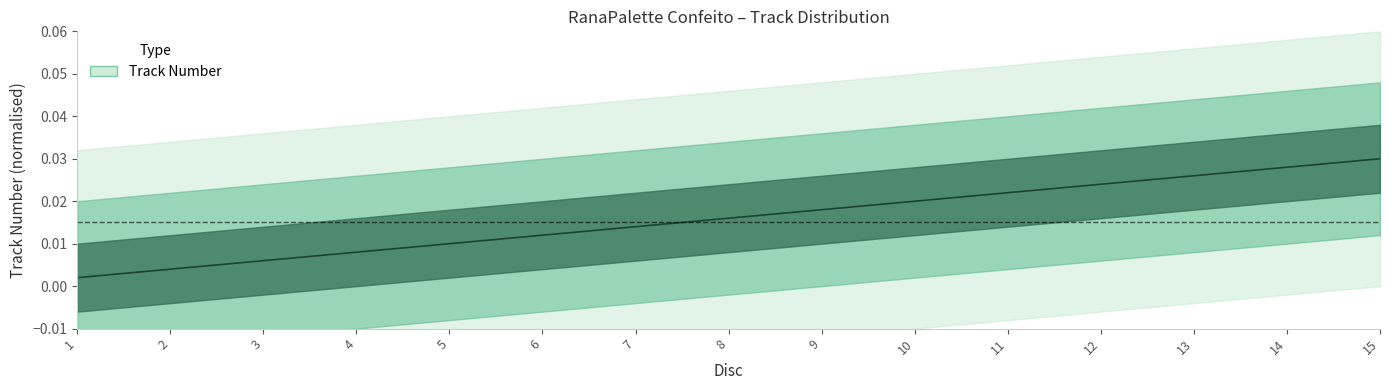

Rank the categories by value from highest to lowest.

15, 14, 13, 12, 11, 10, 9, 8, 7, 6, 5, 4, 3, 2, 1